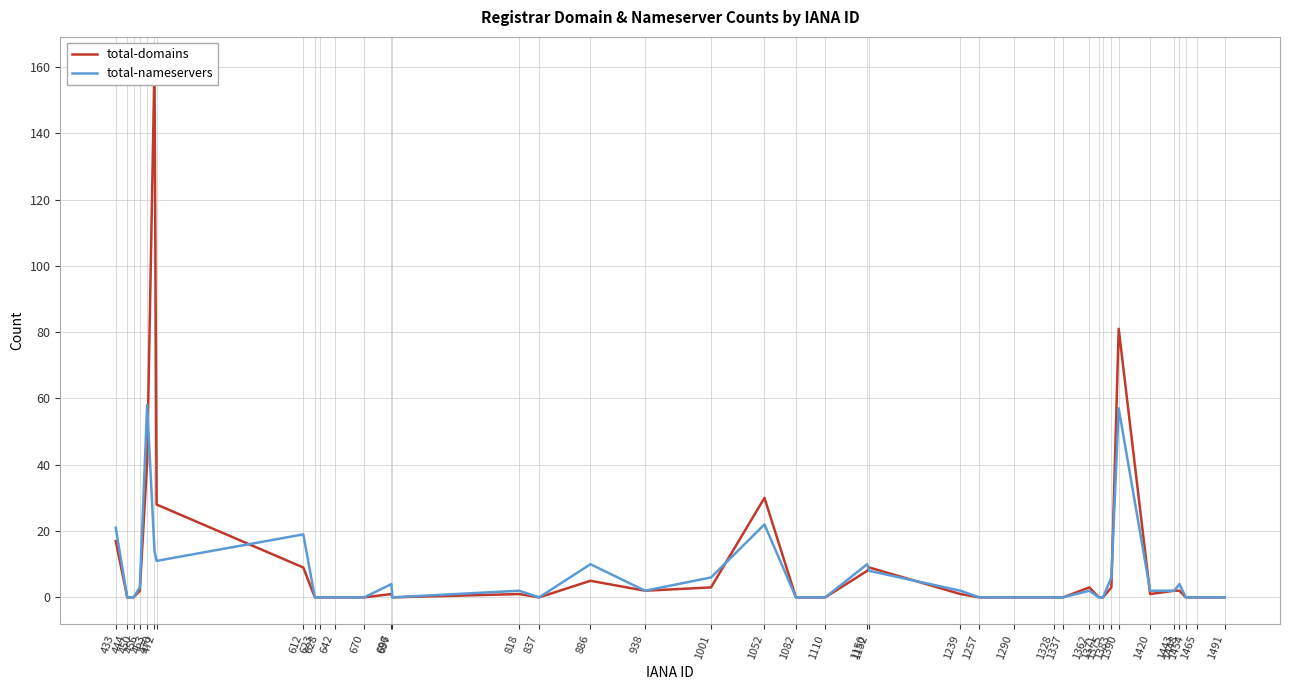

Is it true that total-nameservers equals 10 at 1150?

True